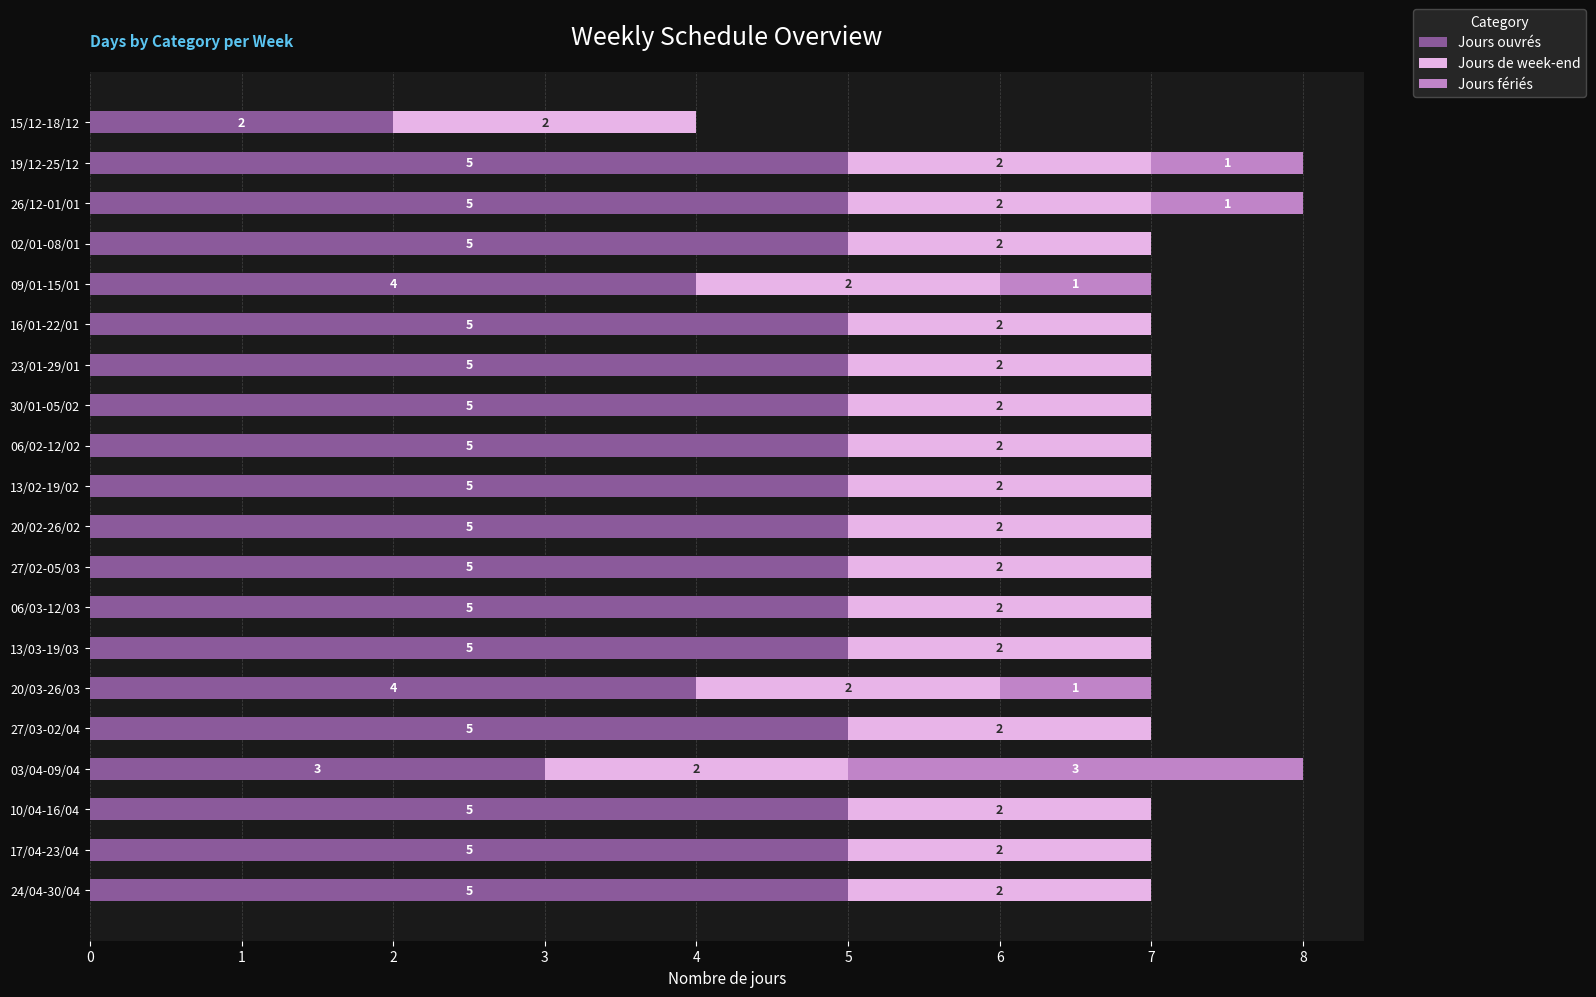

Is it true that Jours ouvrés equals 7 at 27/02-05/03?

False